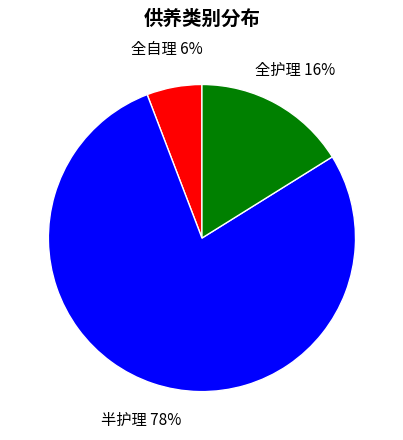

Does any single category account for the majority?

Yes